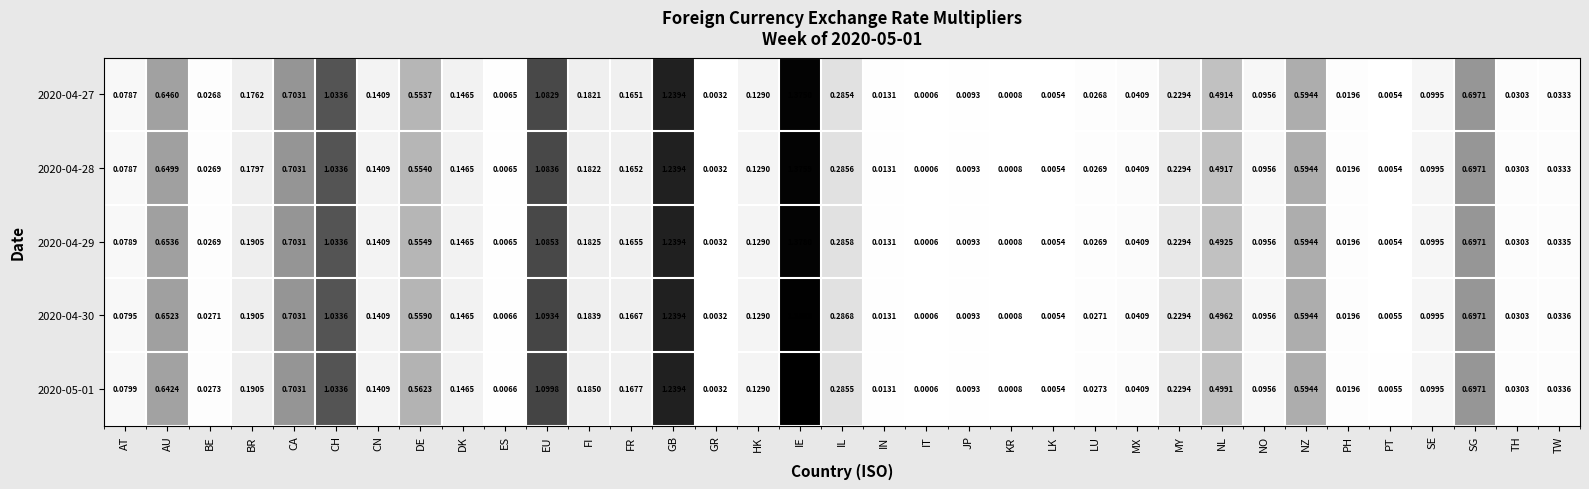

Is the value of 2020-04-30 at ES greater than the value of 2020-04-28 at KR?

Yes